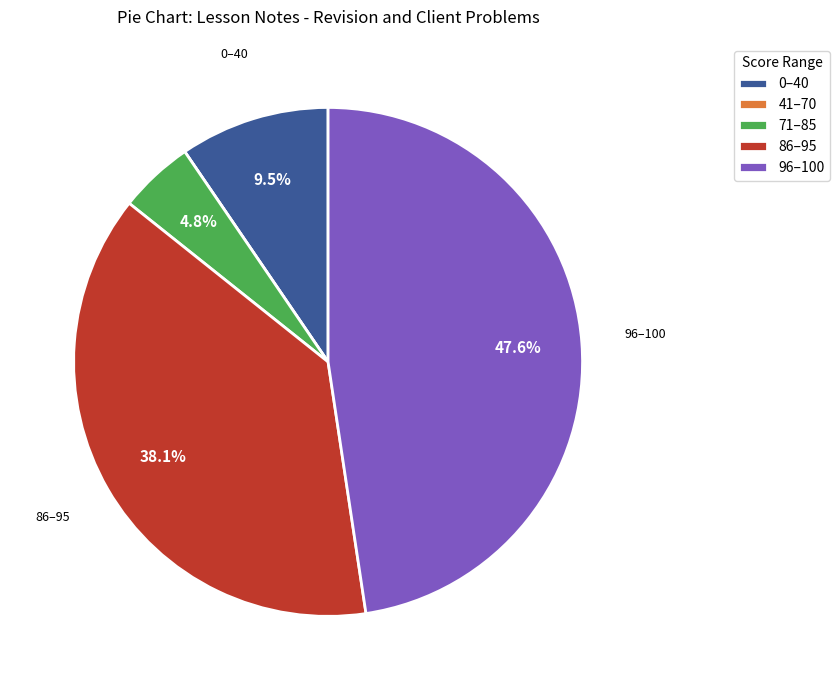

Which has a higher value, 86–95 or 71–85?

86–95